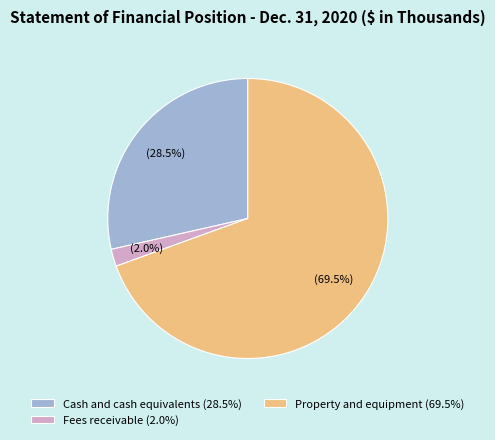

Is there any slice that represents more than half of the pie?

Yes